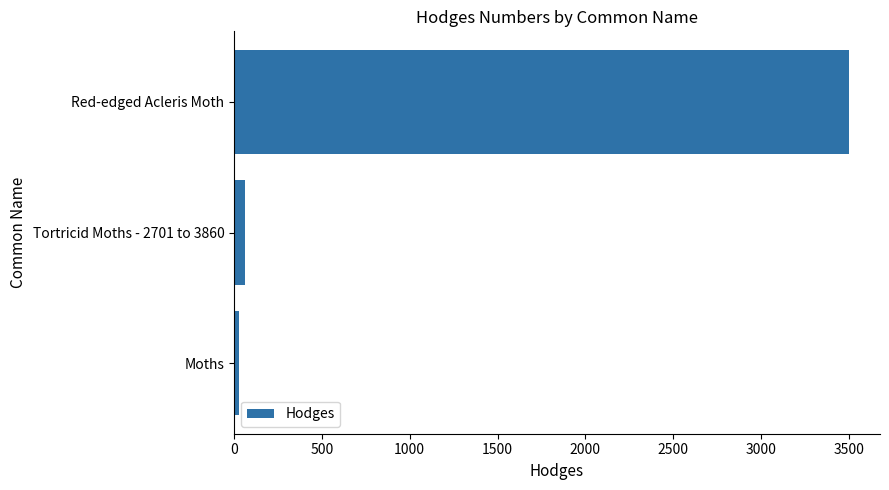

What is the smallest value displayed?

29.0